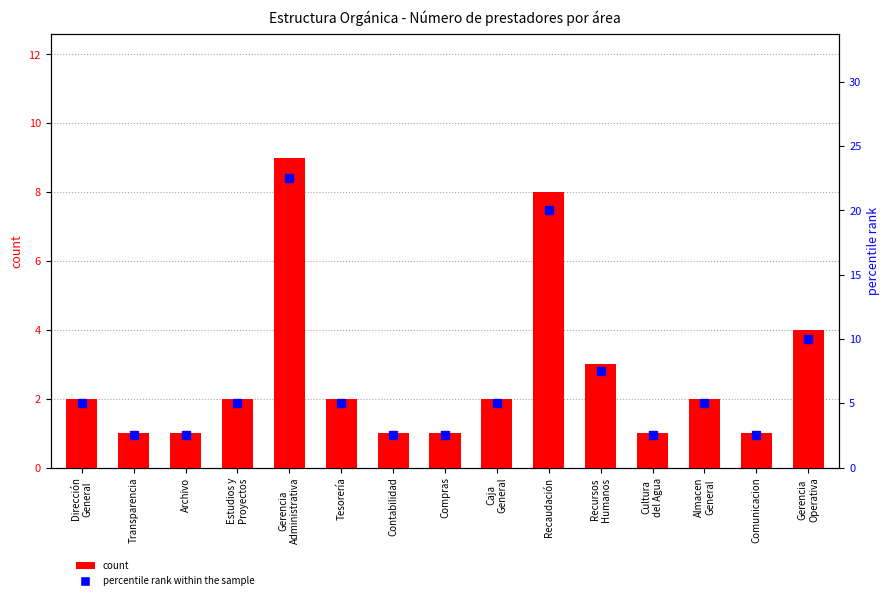

What is the difference between the maximum and second lowest values in the count series?

8.0